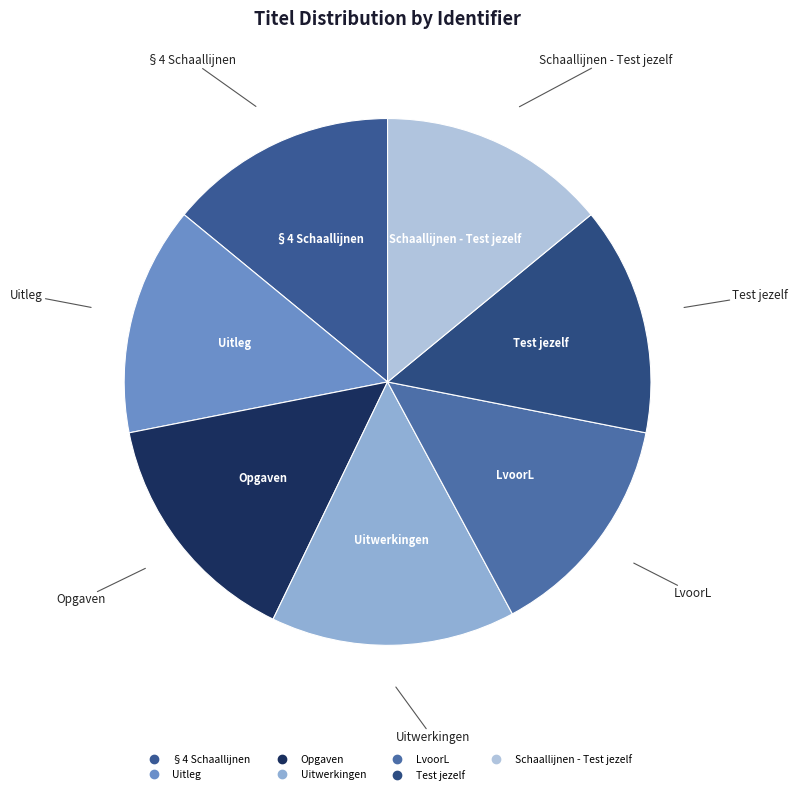

How many segments does this pie chart have?

7